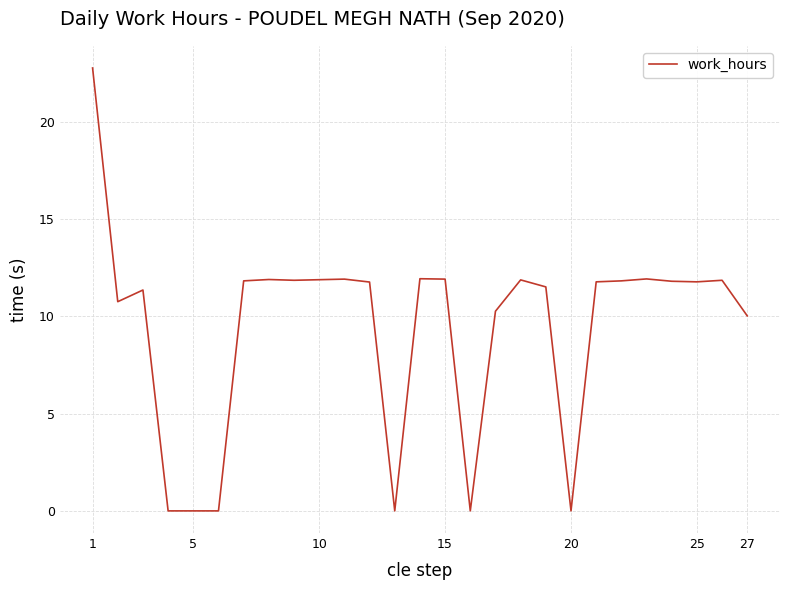

What is the difference between the maximum and minimum values?

22.8